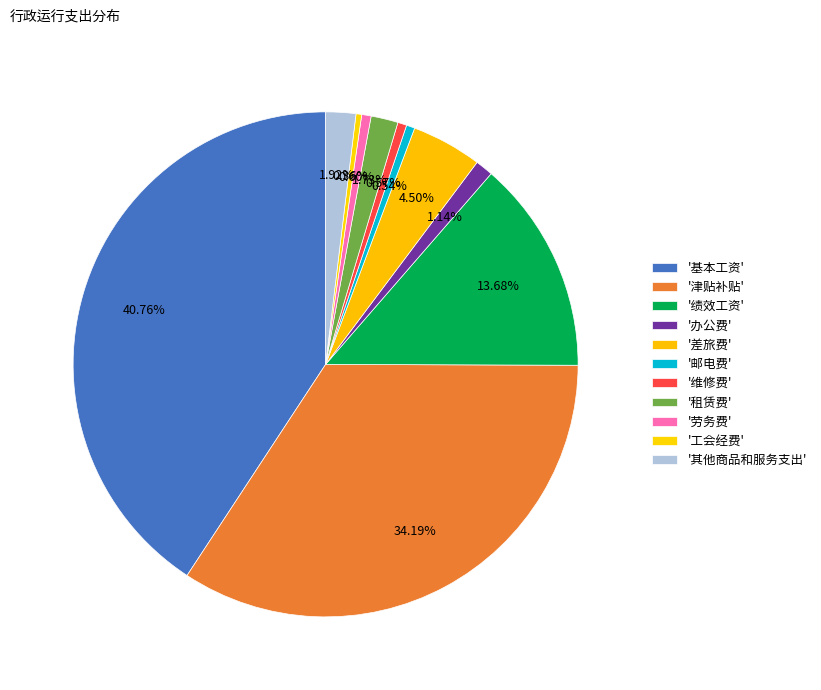

How many segments does this pie chart have?

11